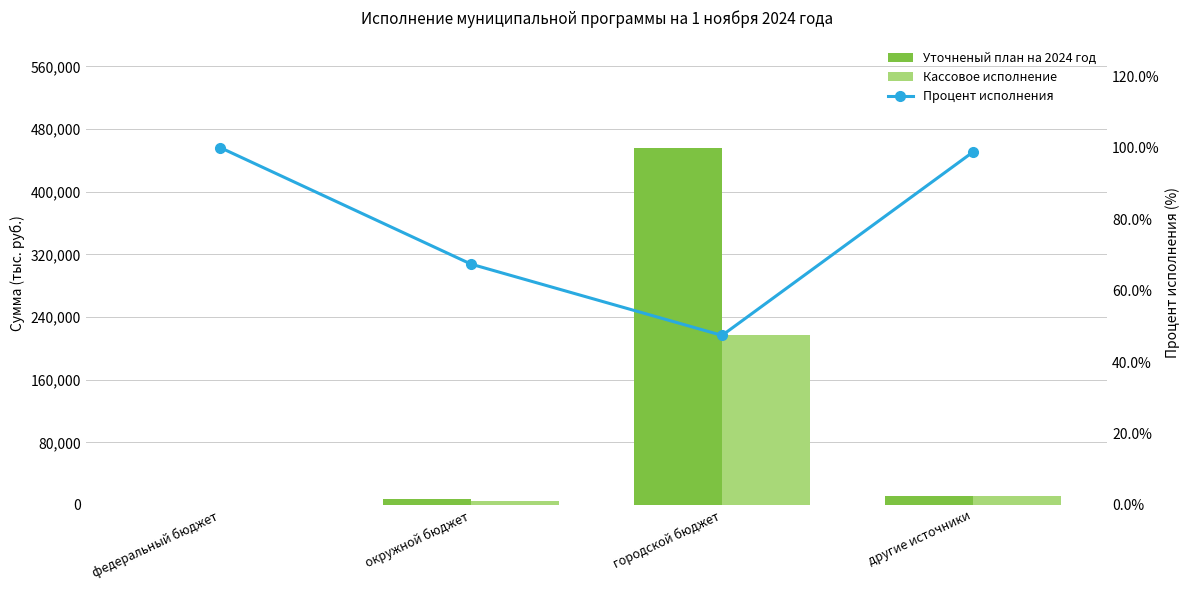

At which category is the sum across all series the highest?

городской бюджет